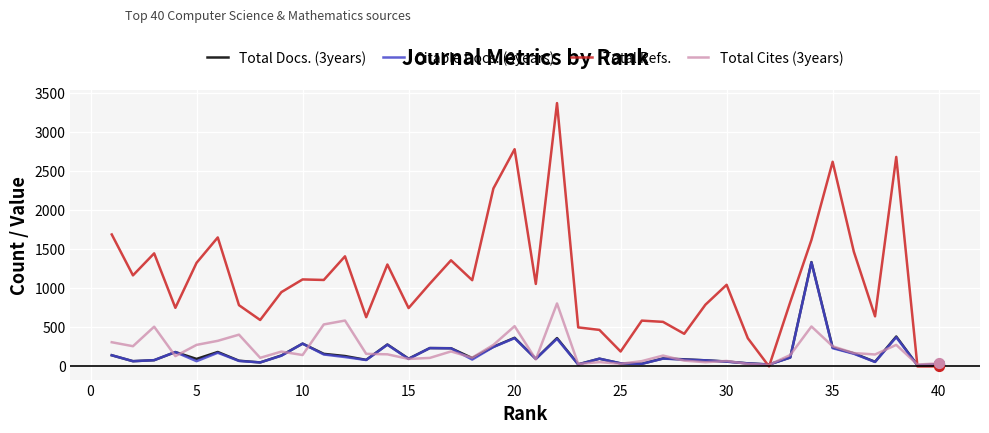

Which series has the largest total across all categories?

Total Refs.